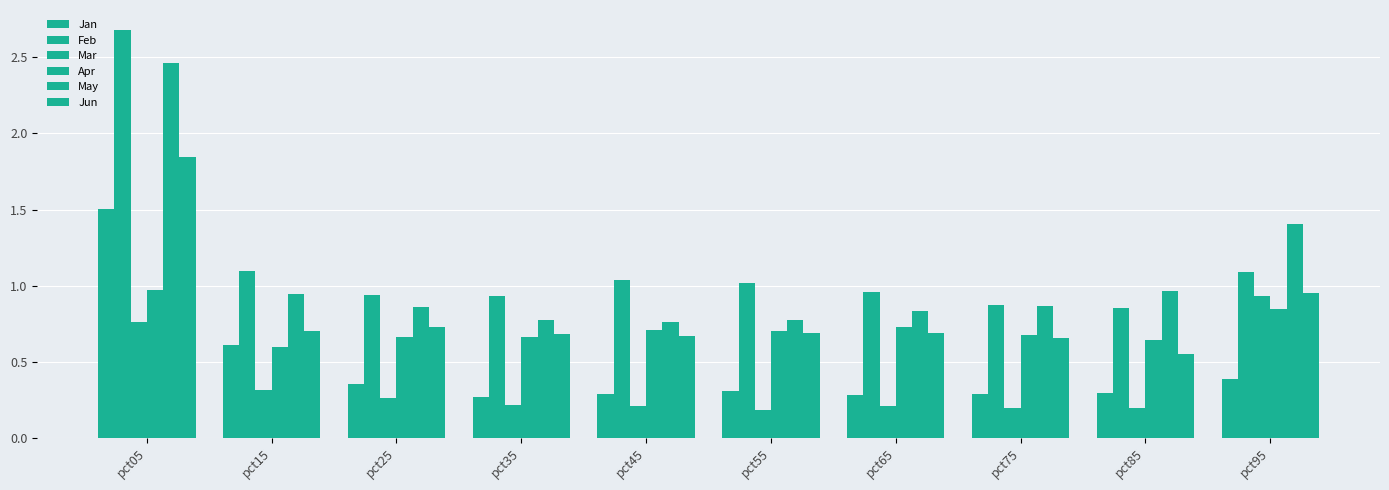

How many categories are shown in the chart?

10